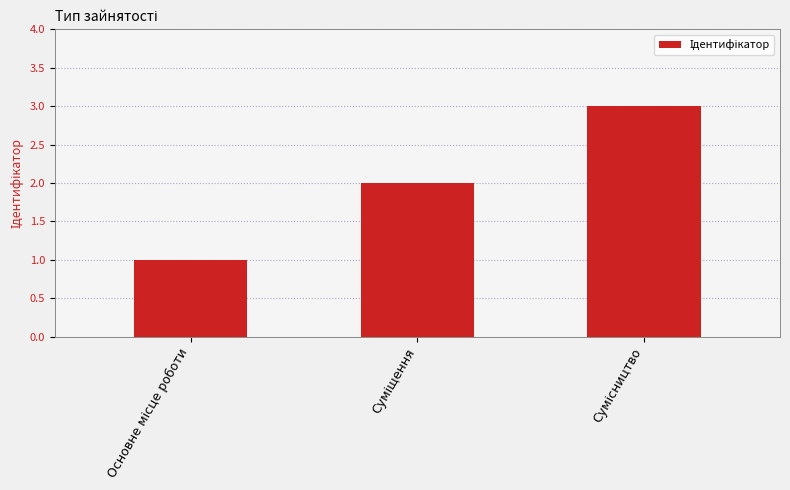

What is the greatest value displayed?

3